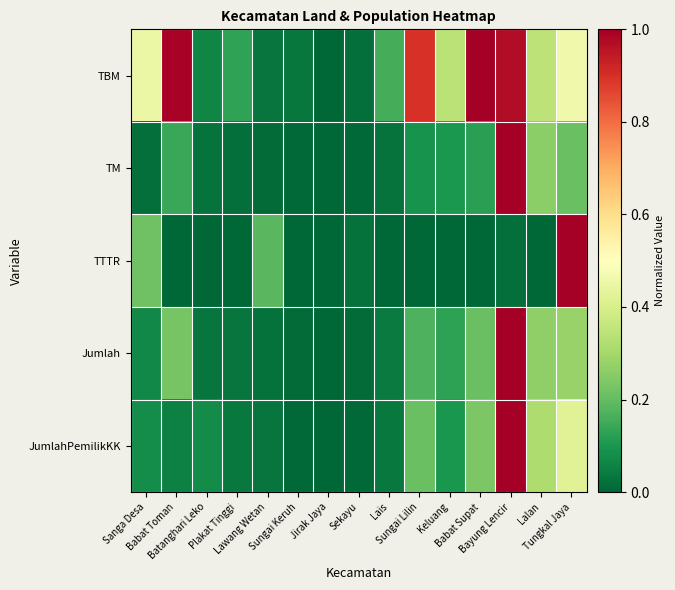

Between Sanga Desa and Batanghari Leko, which series saw the biggest shift?

TBM